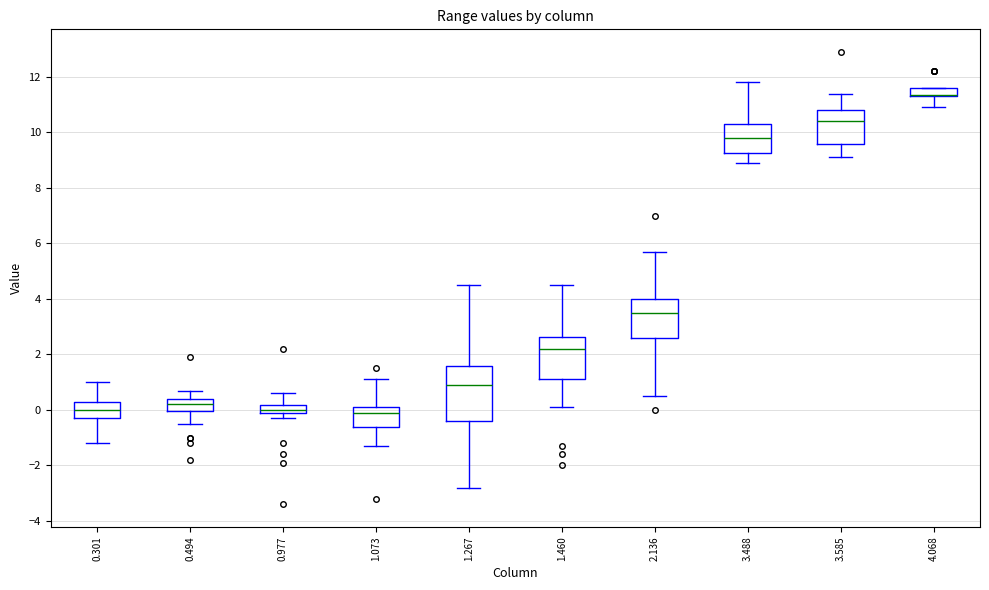

Where does the median line of the box at x = 3.488 sit on the y-axis? The values are not printed on the chart, so give them approximately, as read against the axis.

9.8